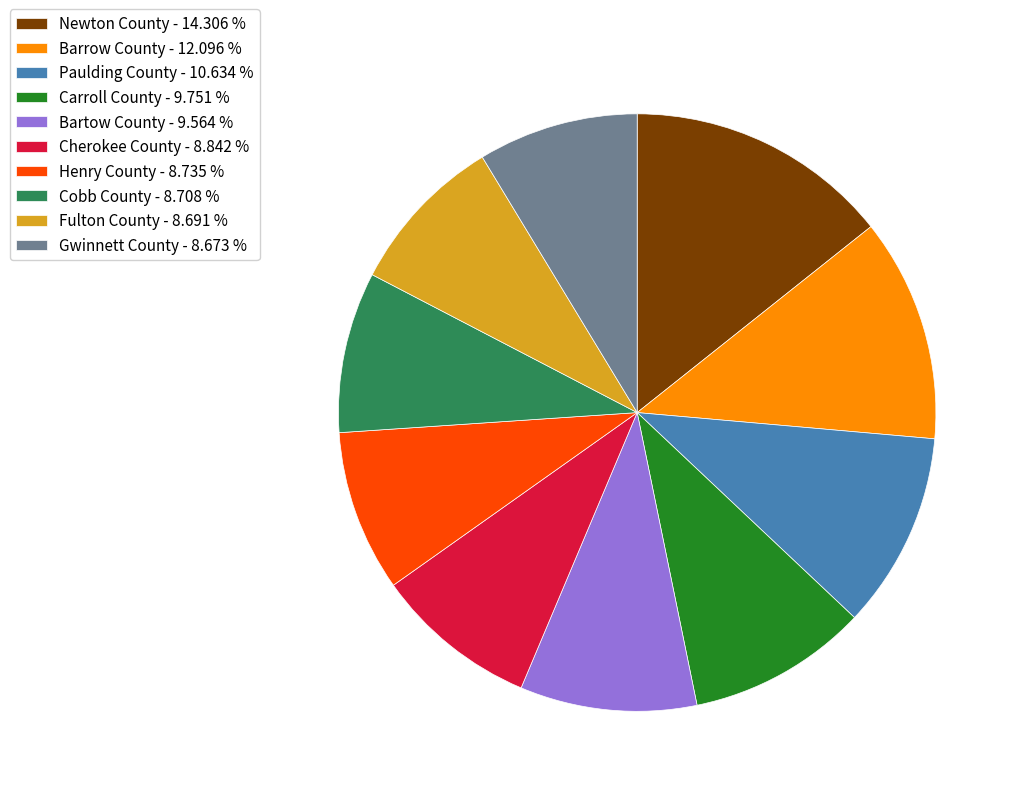

Combined, do Paulding County - 10.634 % and Newton County - 14.306 % account for over 50%?

No